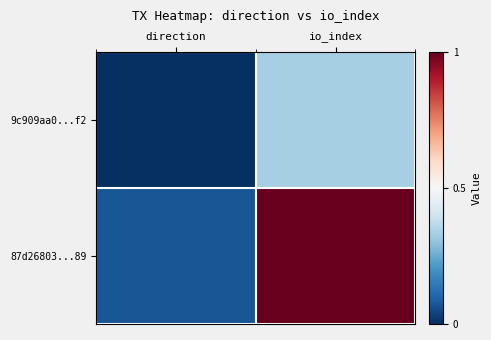

Reading left to right, transcribe all the data shown in this chart.

9c909aa0...f2: direction=0.0	io_index=0.3
87d26803...89: direction=0.1	io_index=1.0